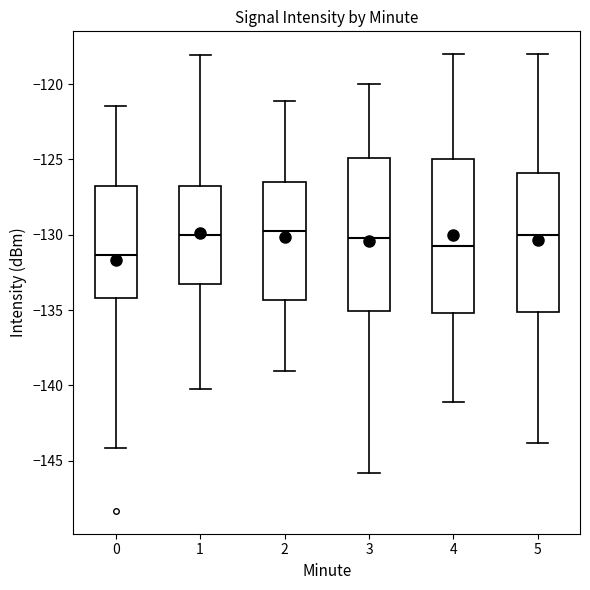

Which box has the lowest median line?

0